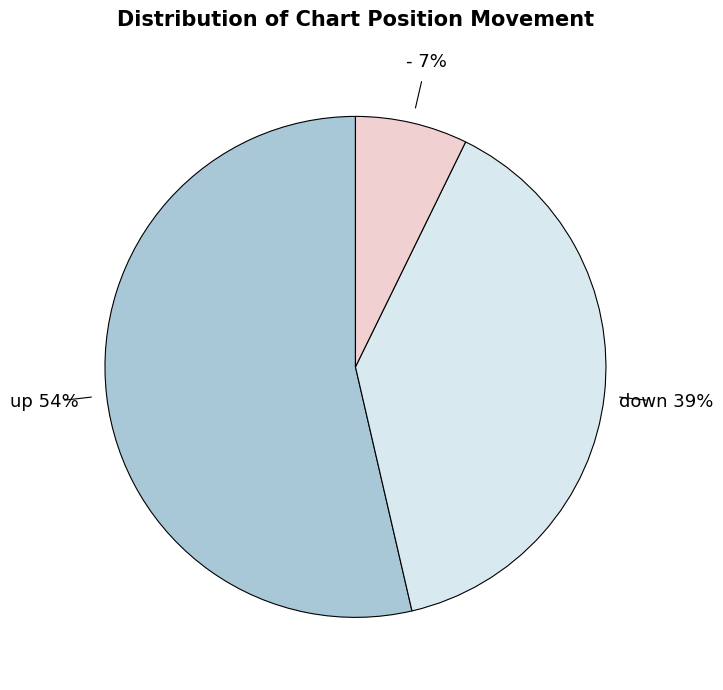

To the nearest percent, what is the average slice percentage?

33%